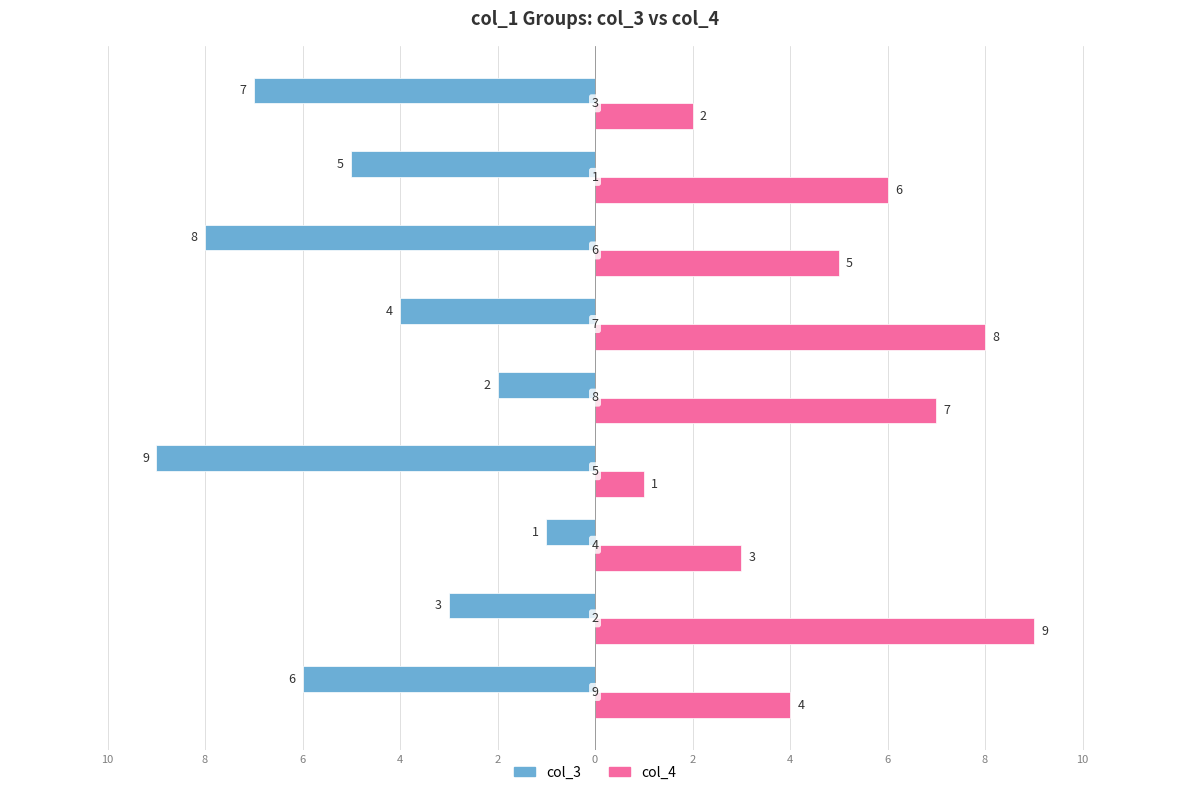

Which series has the largest total across all categories?

col_4